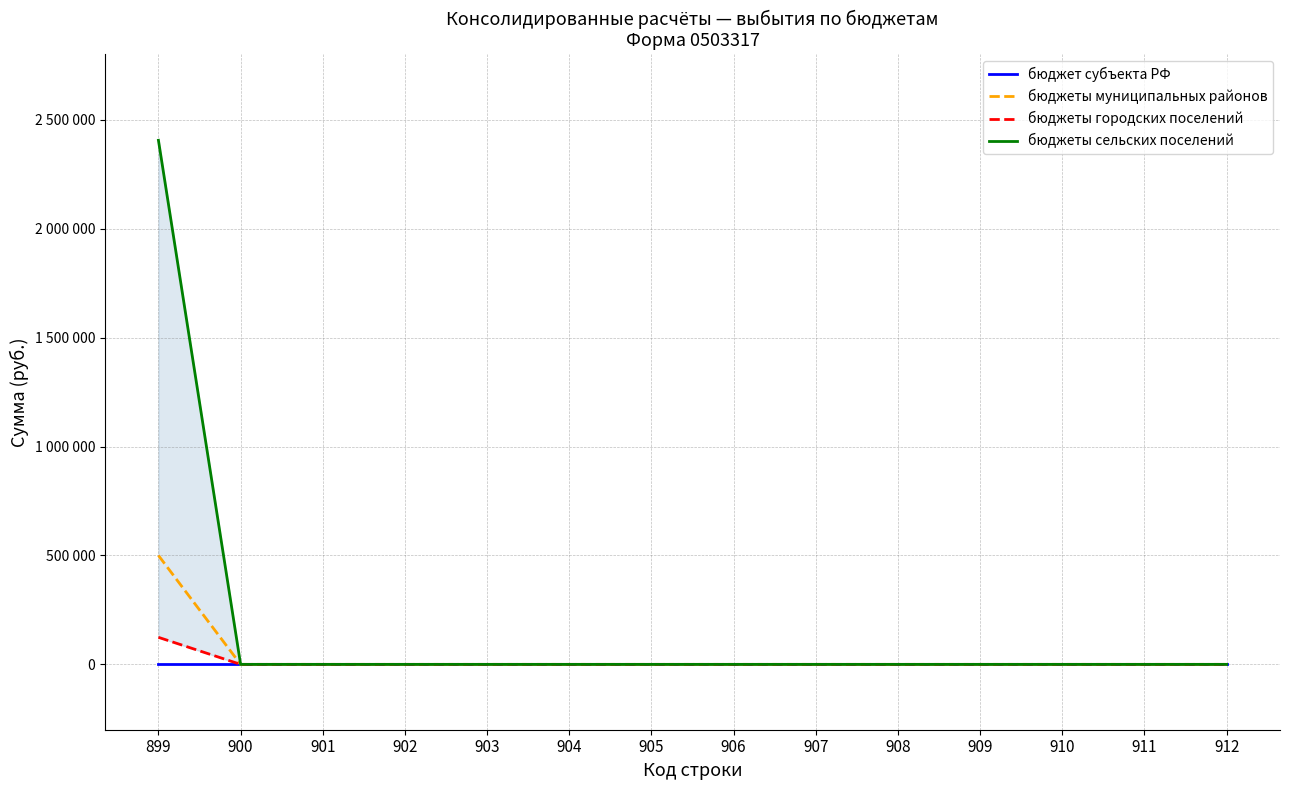

What is the greatest value displayed?

2405602